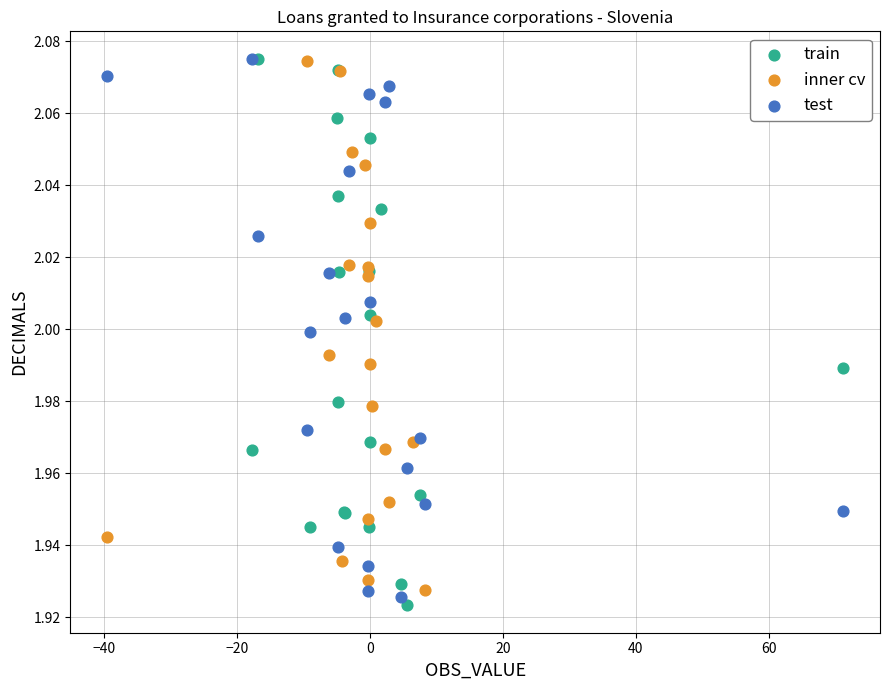

What are all the series names shown in the legend?

train, inner cv, test